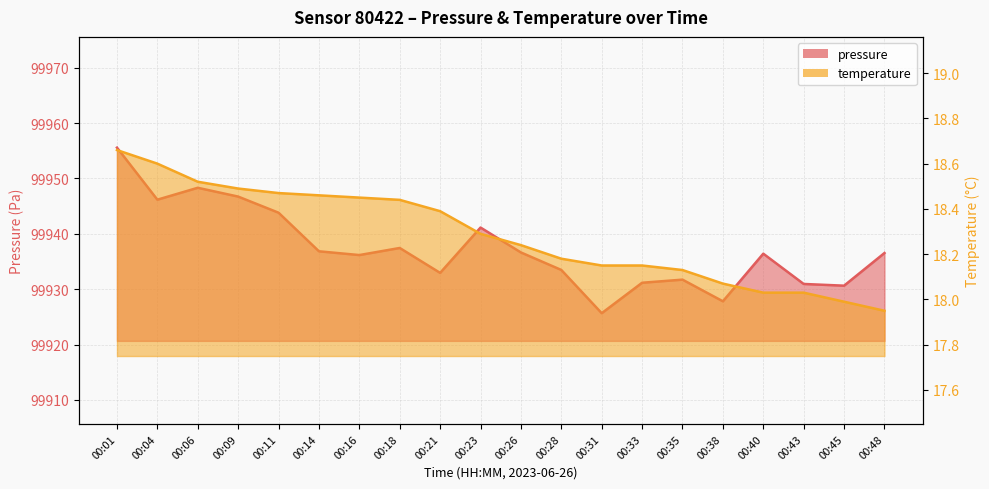

Which series has the largest range (max minus min)?

pressure